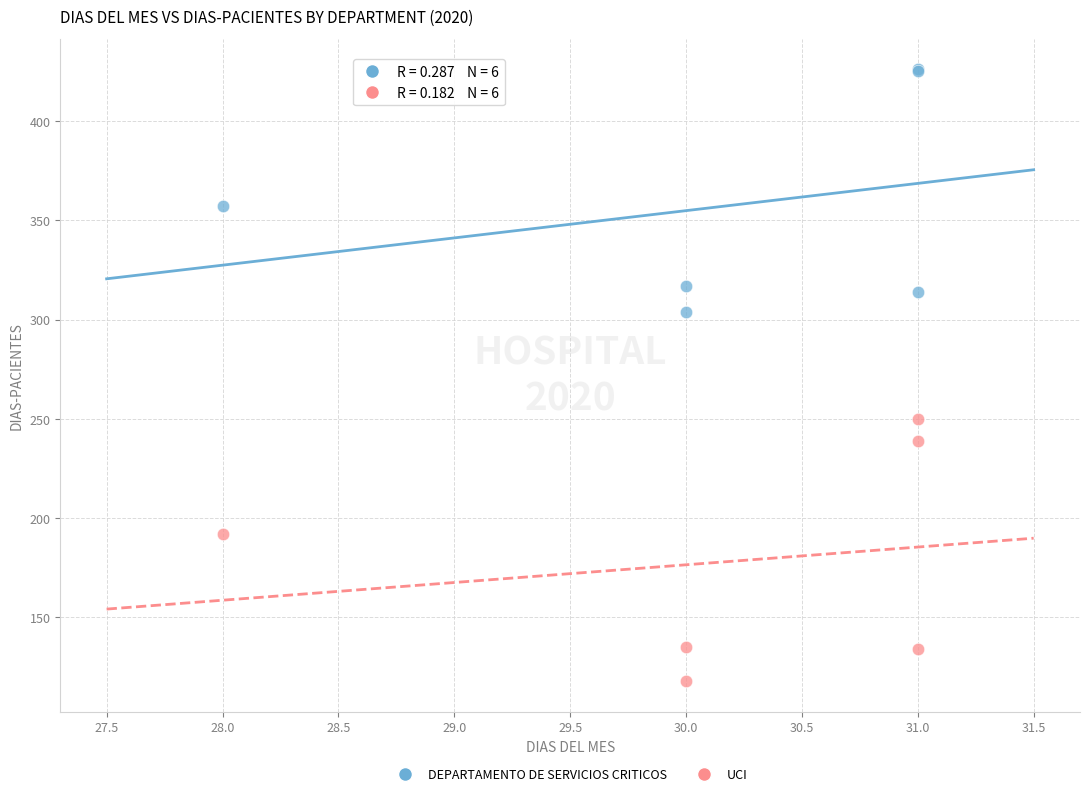

Which series has the largest Y range (max minus min)?

UCI